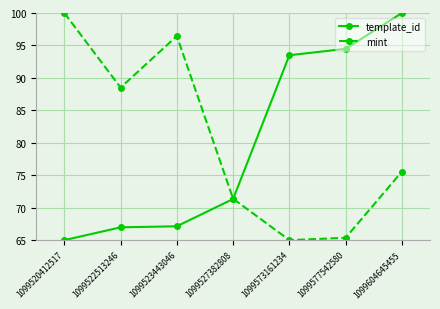

How many interior local peaks does the mint series have?

1